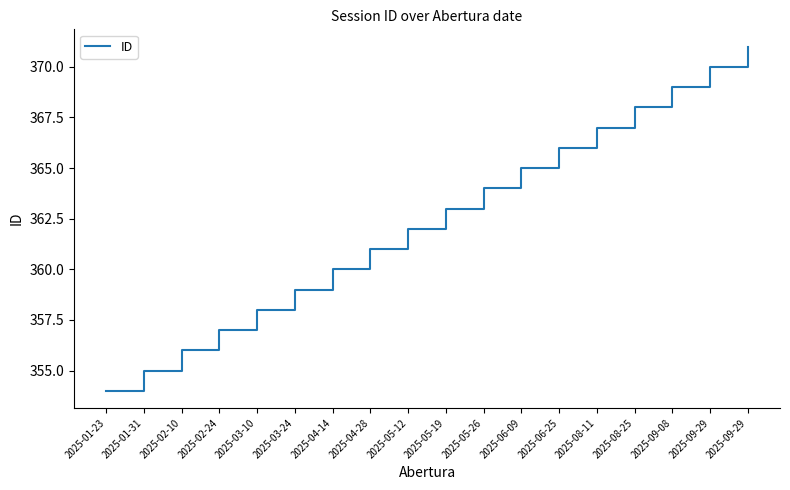

What is the sum of the values at 2025-03-24 and 2025-08-25?

727